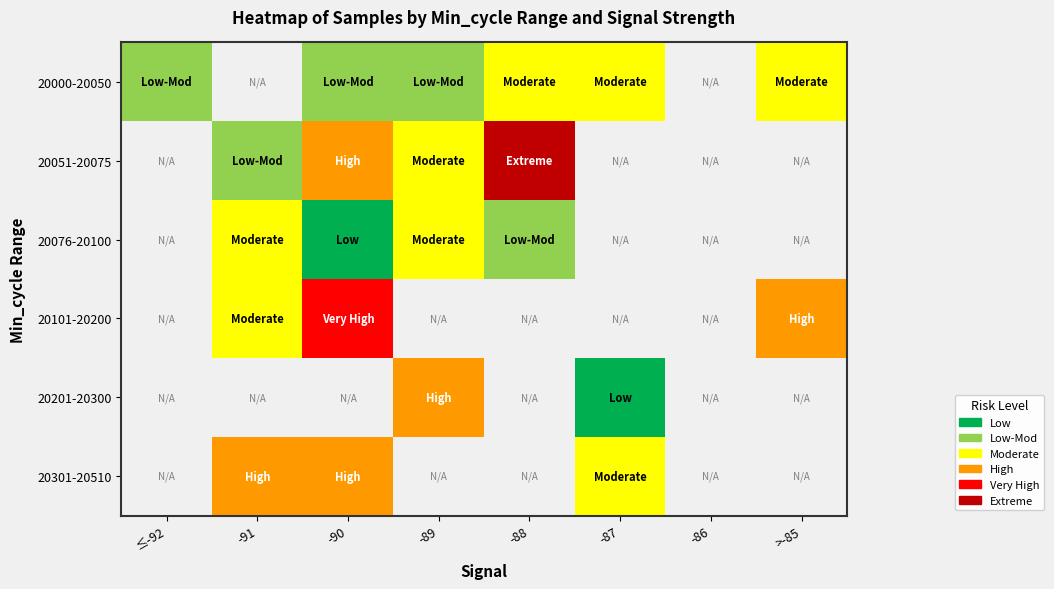

What is the maximum value shown in the chart?

5